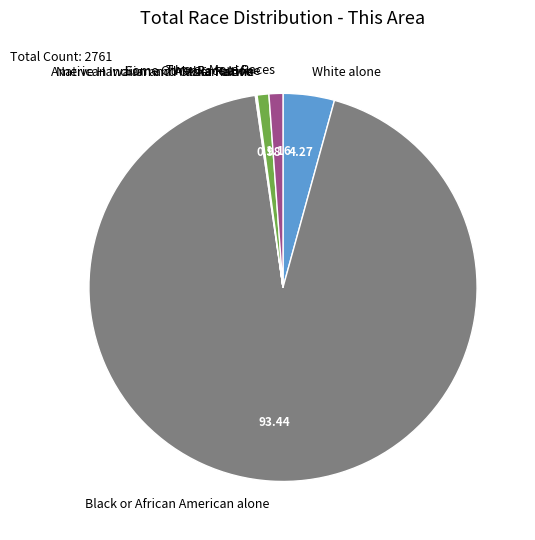

Which slice represents more than half of the pie?

Black or African American alone